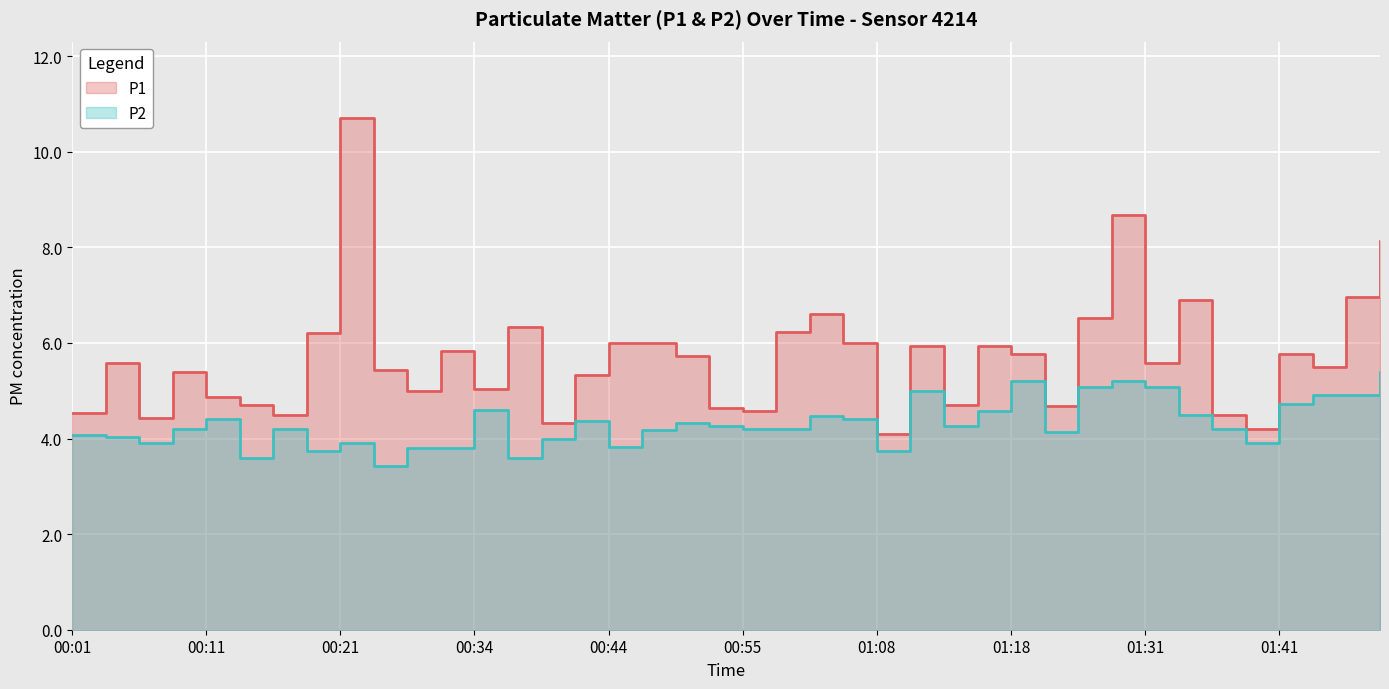

What is the maximum value for P2?

5.4